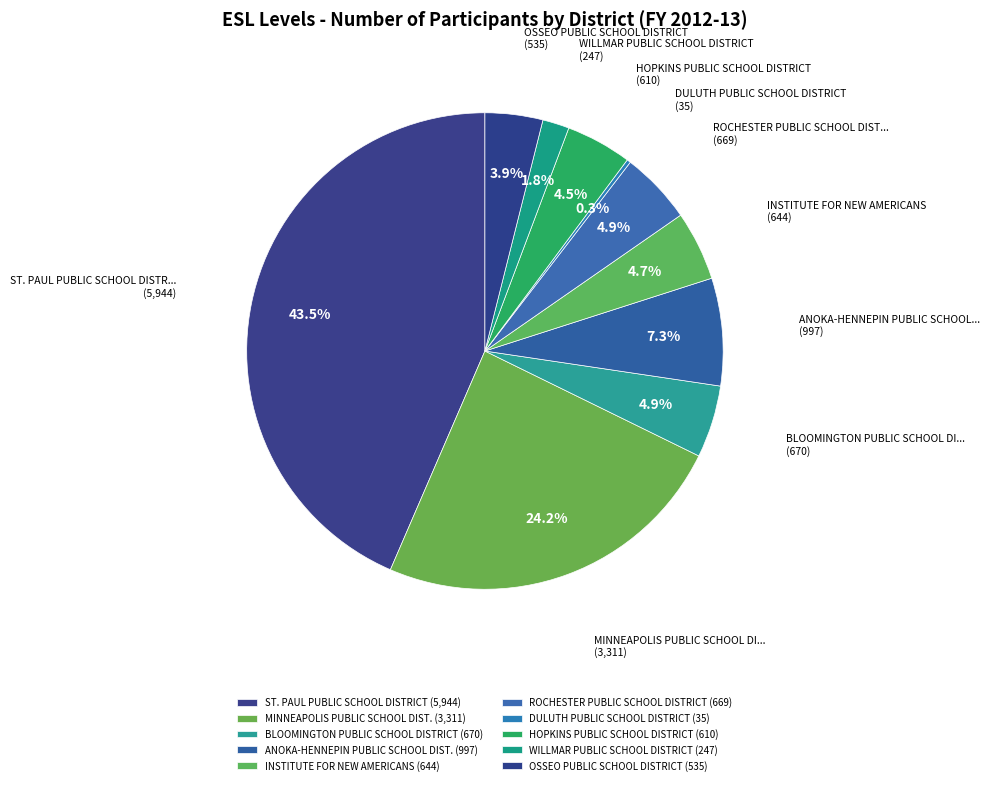

To the nearest percent, what is the difference between the INSTITUTE FOR NEW AMERICANS and ST. PAUL PUBLIC SCHOOL DISTRICT slice percentages?

39%